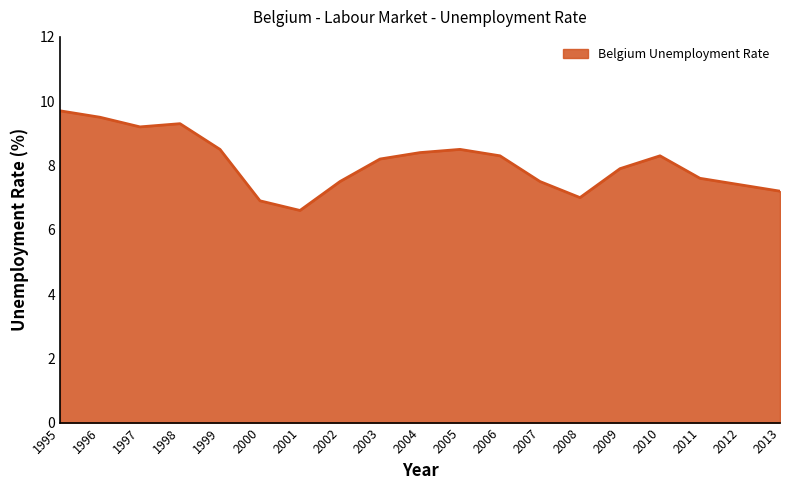

At which label is the value closest to 8?

2009